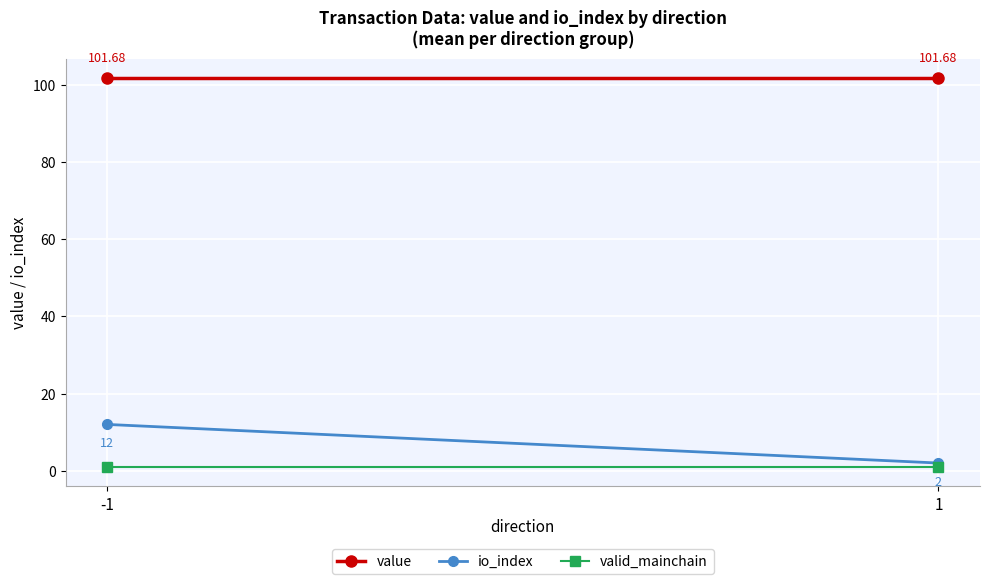

How many lines are shown in the chart?

3